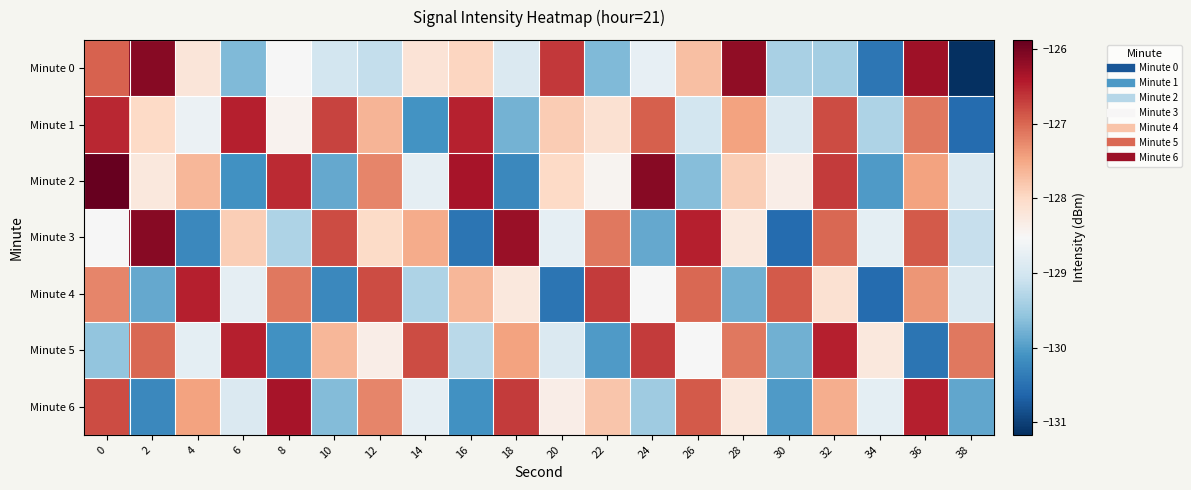

Reading left to right, what are all the values shown in this chart?

Minute 0: 0=-127.0	2=-126.1	4=-128.2	6=-129.7	8=-128.5	10=-129.0	12=-129.1	14=-128.2	16=-128.0	18=-128.9	20=-126.6	22=-129.7	24=-128.7	26=-127.7	28=-126.2	30=-129.4	32=-129.4	34=-130.4	36=-126.3	38=-131.2
Minute 1: 0=-126.5	2=-128.0	4=-128.7	6=-126.5	8=-128.4	10=-126.7	12=-127.6	14=-130.1	16=-126.5	18=-129.8	20=-127.8	22=-128.1	24=-126.9	26=-129.0	28=-127.5	30=-128.9	32=-126.8	34=-129.3	36=-127.1	38=-130.6
Minute 2: 0=-125.9	2=-128.2	4=-127.7	6=-130.1	8=-126.5	10=-129.9	12=-127.2	14=-128.8	16=-126.3	18=-130.2	20=-128.0	22=-128.5	24=-126.1	26=-129.7	28=-127.9	30=-128.3	32=-126.7	34=-130.0	36=-127.5	38=-128.9
Minute 3: 0=-128.5	2=-126.1	4=-130.2	6=-127.9	8=-129.3	10=-126.8	12=-128.0	14=-127.5	16=-130.5	18=-126.2	20=-128.8	22=-127.1	24=-129.9	26=-126.5	28=-128.2	30=-130.6	32=-127.0	34=-128.8	36=-126.9	38=-129.1
Minute 4: 0=-127.2	2=-129.9	4=-126.5	6=-128.8	8=-127.1	10=-130.2	12=-126.8	14=-129.3	16=-127.7	18=-128.2	20=-130.5	22=-126.7	24=-128.5	26=-127.0	28=-129.8	30=-126.9	32=-128.1	34=-130.6	36=-127.3	38=-128.9
Minute 5: 0=-129.6	2=-127.0	4=-128.8	6=-126.5	8=-130.1	10=-127.7	12=-128.3	14=-126.8	16=-129.2	18=-127.5	20=-128.9	22=-130.0	24=-126.7	26=-128.5	28=-127.1	30=-129.8	32=-126.5	34=-128.2	36=-130.5	38=-127.1
Minute 6: 0=-126.8	2=-130.2	4=-127.5	6=-128.9	8=-126.3	10=-129.7	12=-127.2	14=-128.8	16=-130.1	18=-126.7	20=-128.3	22=-127.8	24=-129.5	26=-126.9	28=-128.2	30=-130.0	32=-127.6	34=-128.8	36=-126.5	38=-129.9